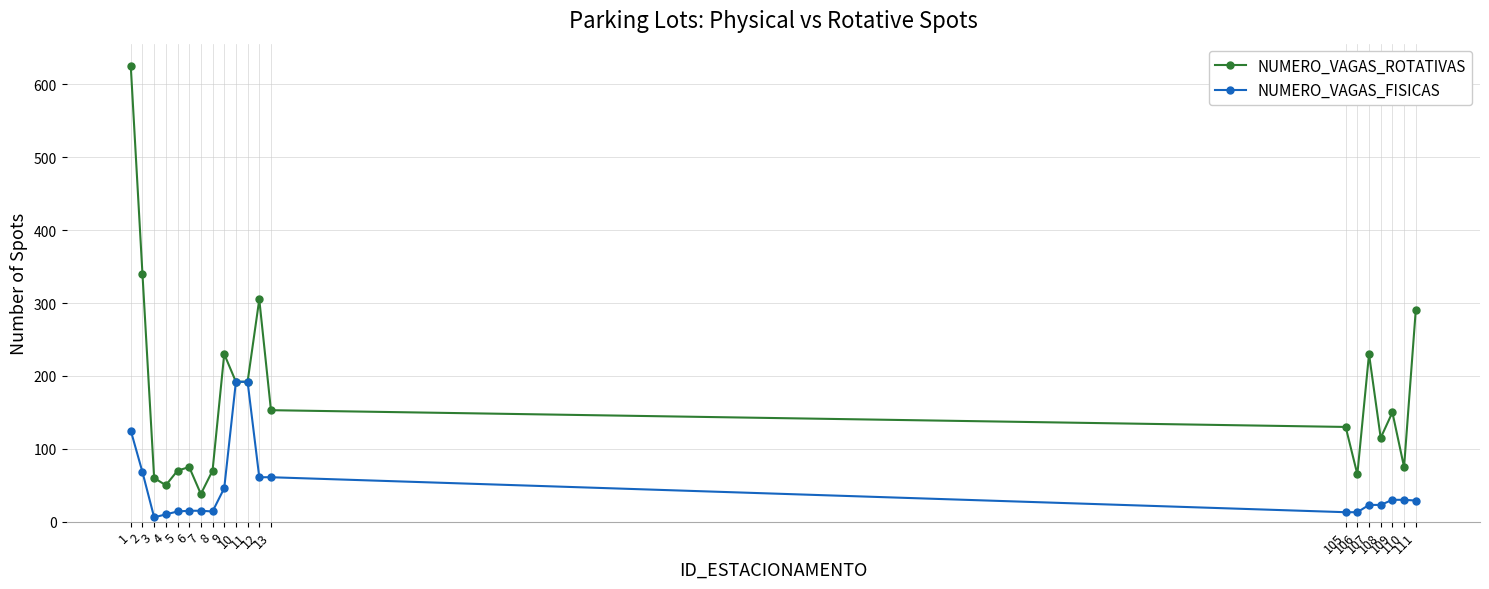

What are all the series names shown in the legend?

NUMERO_VAGAS_ROTATIVAS, NUMERO_VAGAS_FISICAS